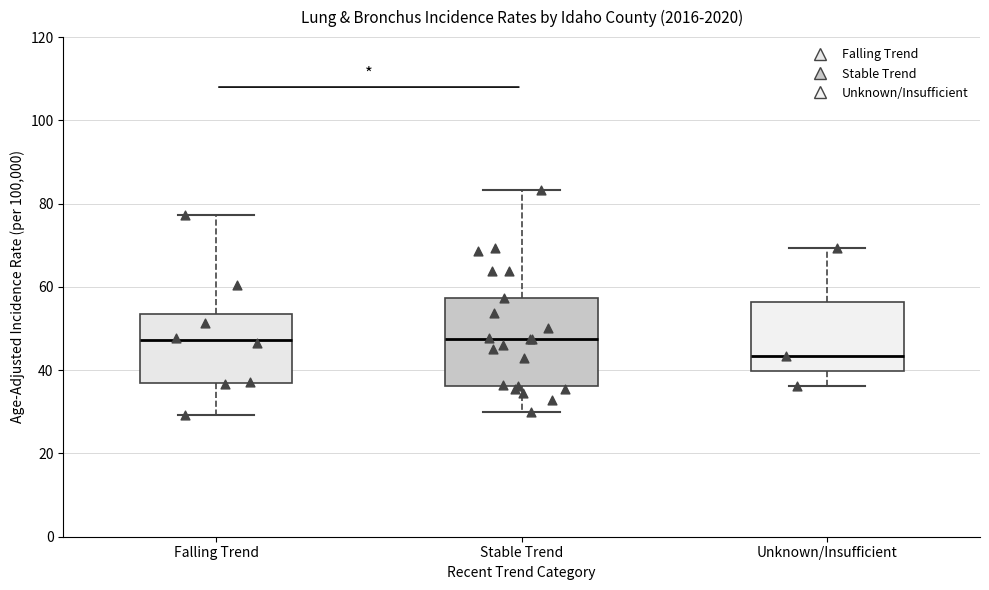

Which box's median line is the lowest?

Unknown/Insufficient